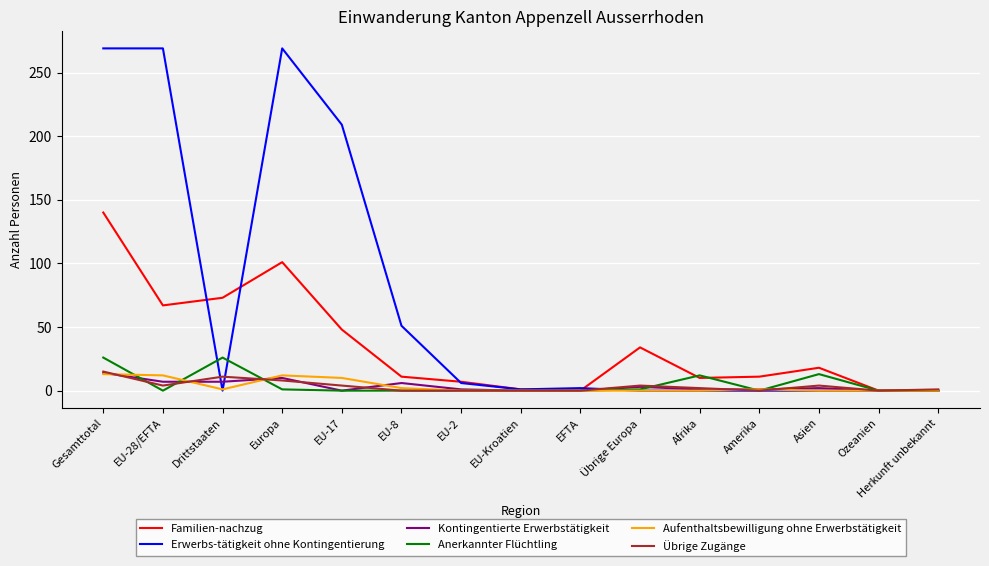

What are all the series names shown in the legend?

Familien-nachzug, Erwerbs-tätigkeit ohne Kontingentierung, Kontingentierte Erwerbstätigkeit, Anerkannter Flüchtling, Aufenthaltsbewilligung ohne Erwerbstätigkeit, Übrige Zugänge